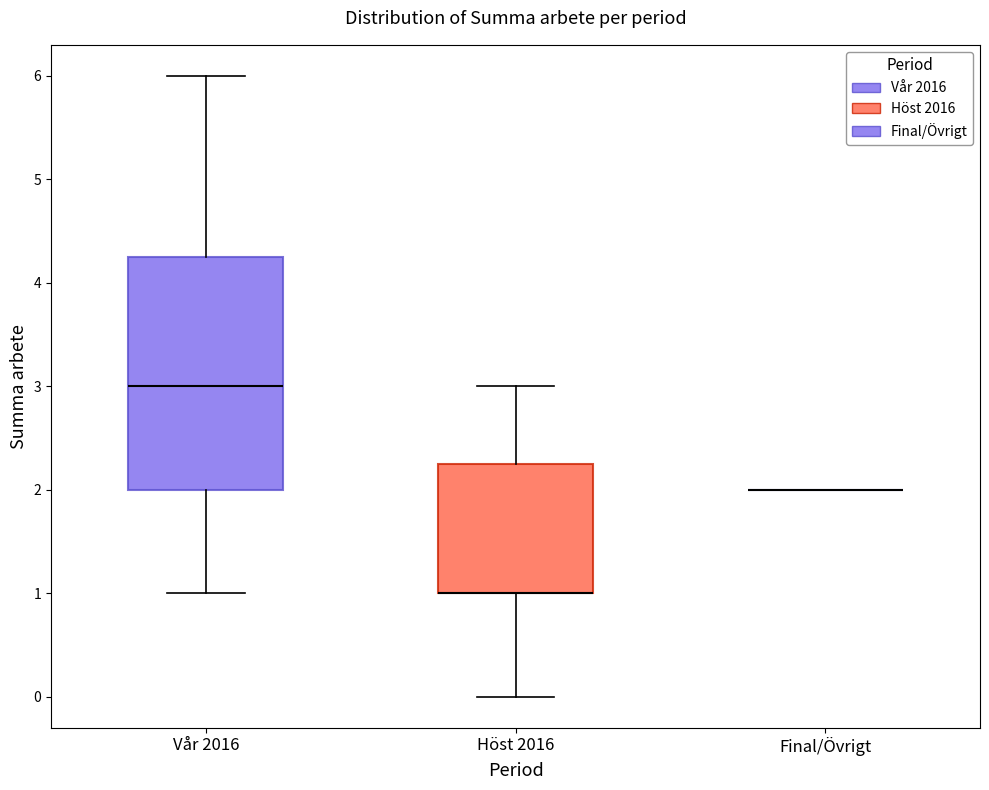

Comparing the boxes themselves (not the whiskers), which one is the tallest?

Vår 2016